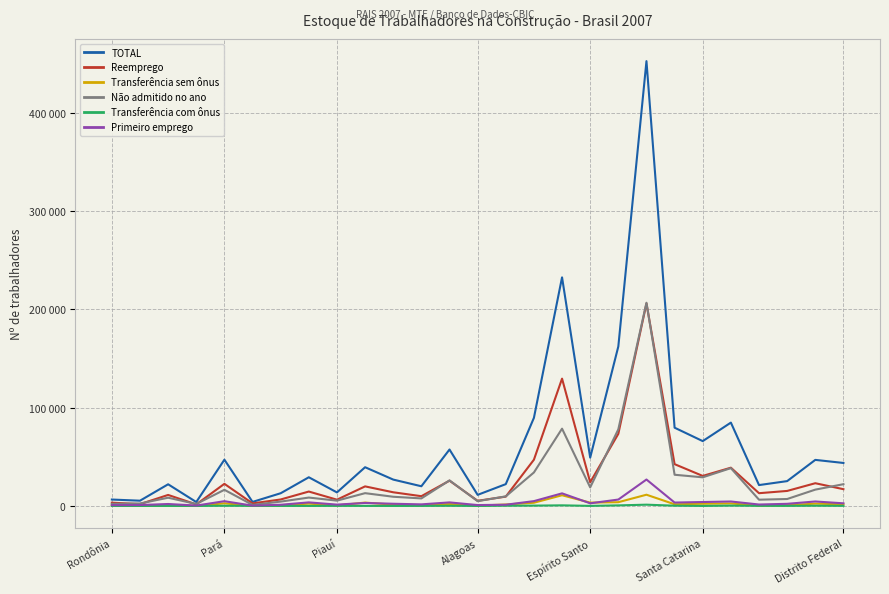

True or false: Transferência sem ônus and TOTAL cross at least once.

False